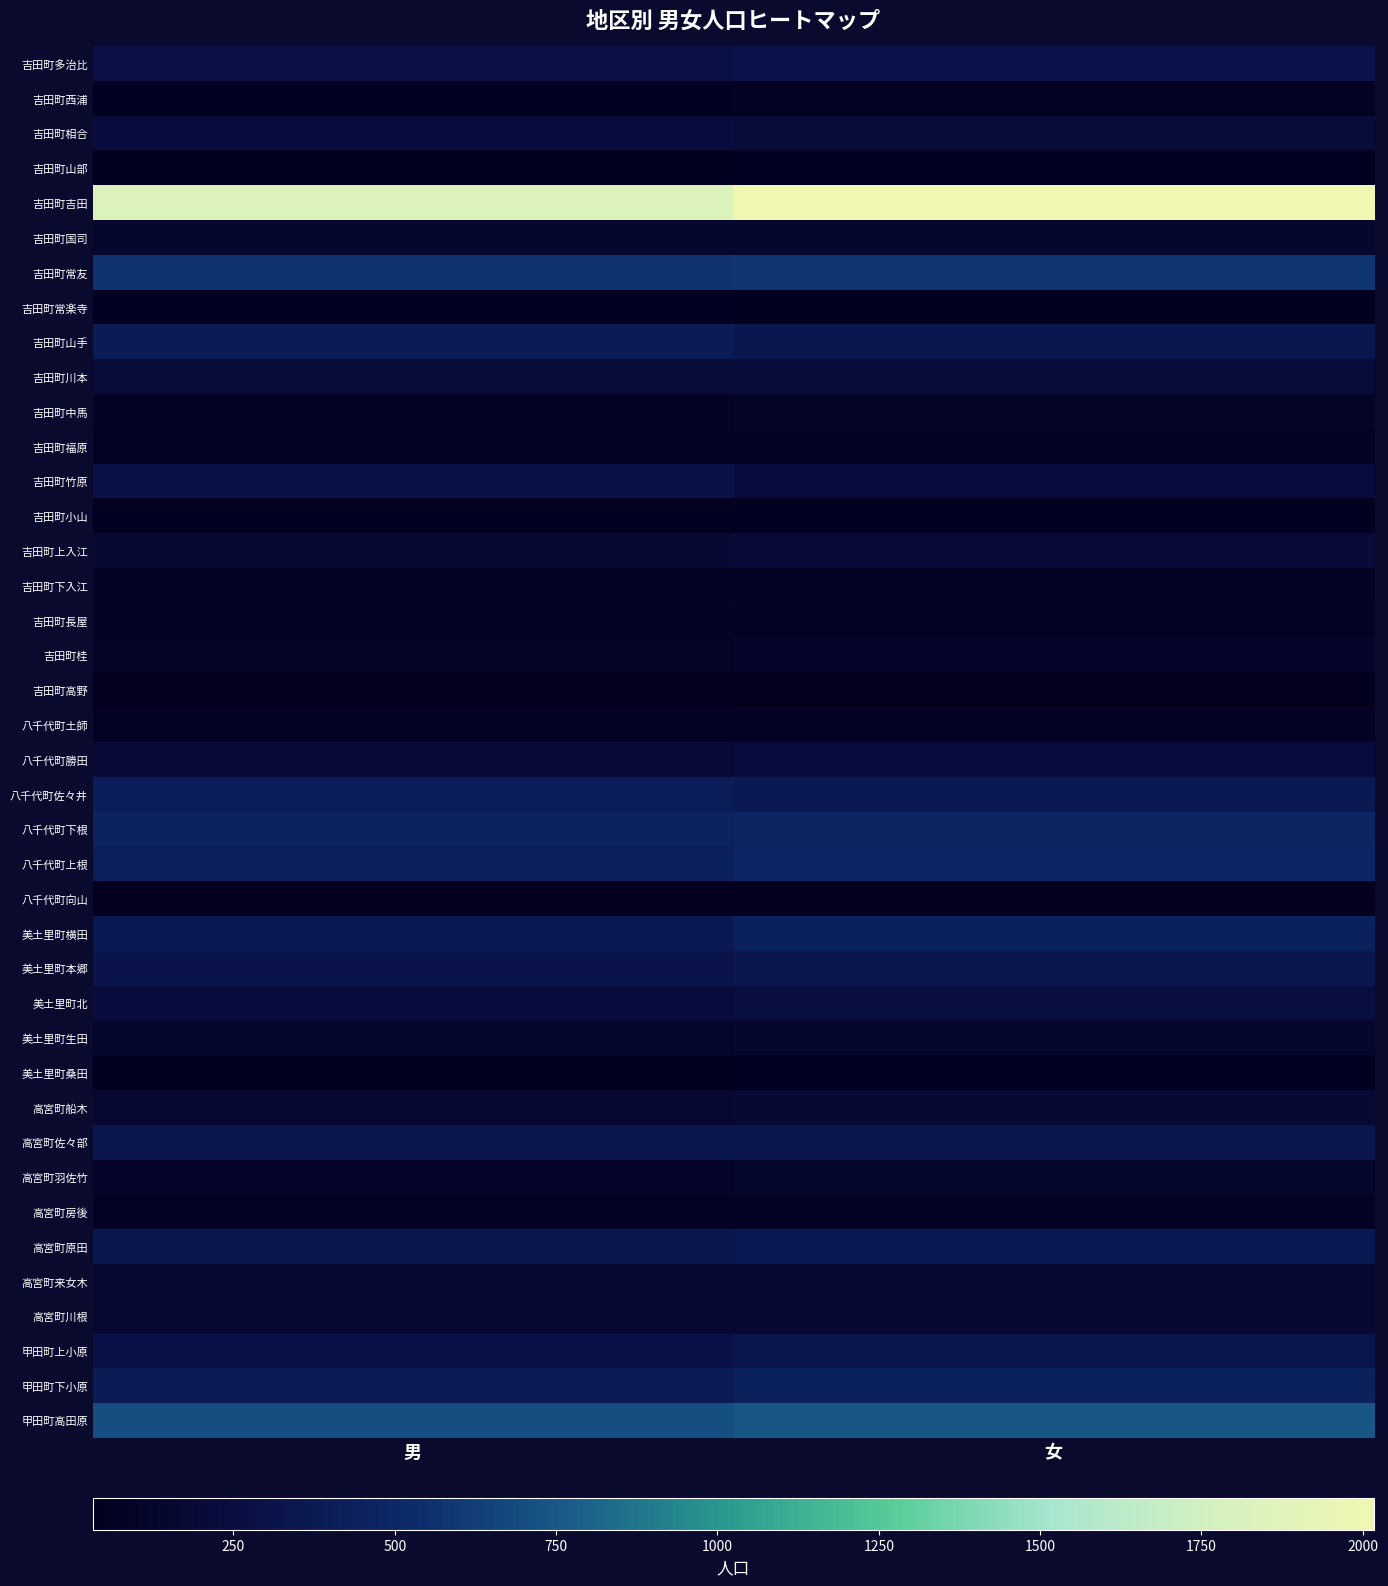

Count the number of categories in the chart.

2